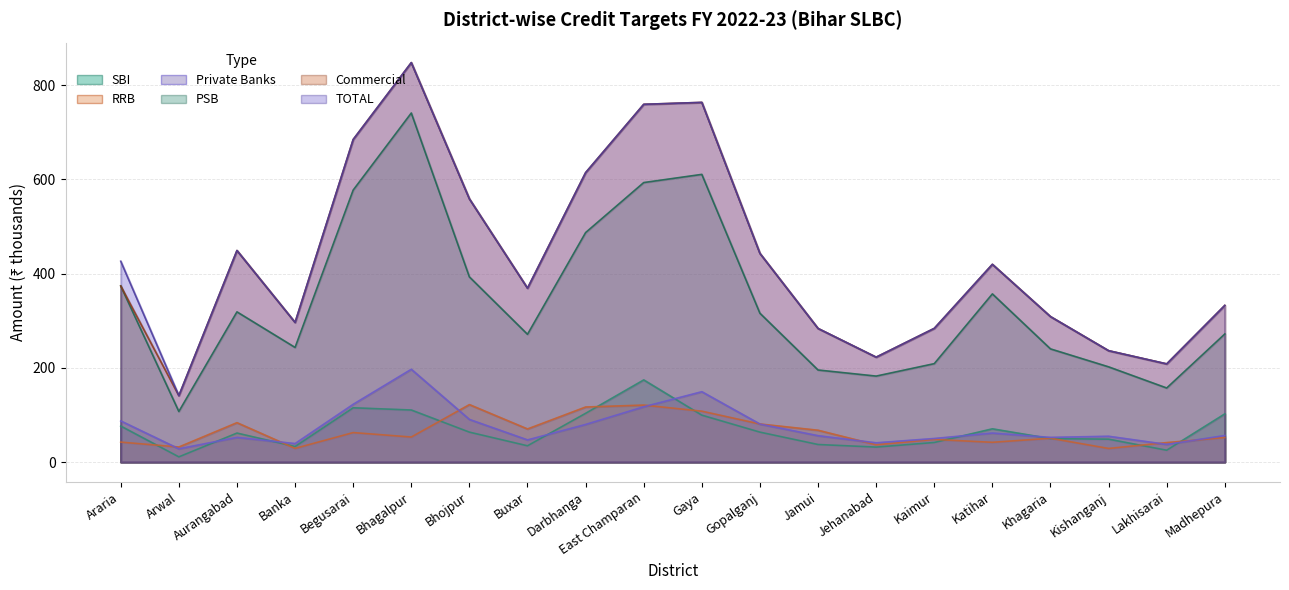

Where is the first local minimum for RRB?

Arwal